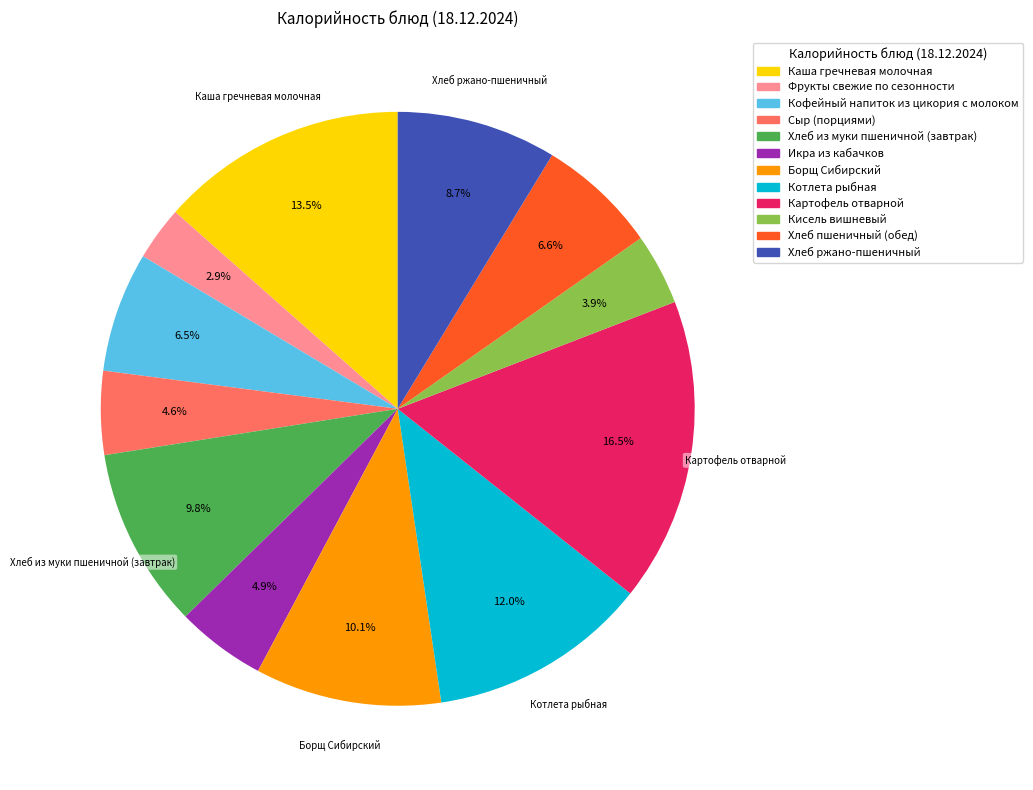

To the nearest percent, what is the combined percentage of Хлеб ржано-пшеничный and Кисель вишневый?

13%